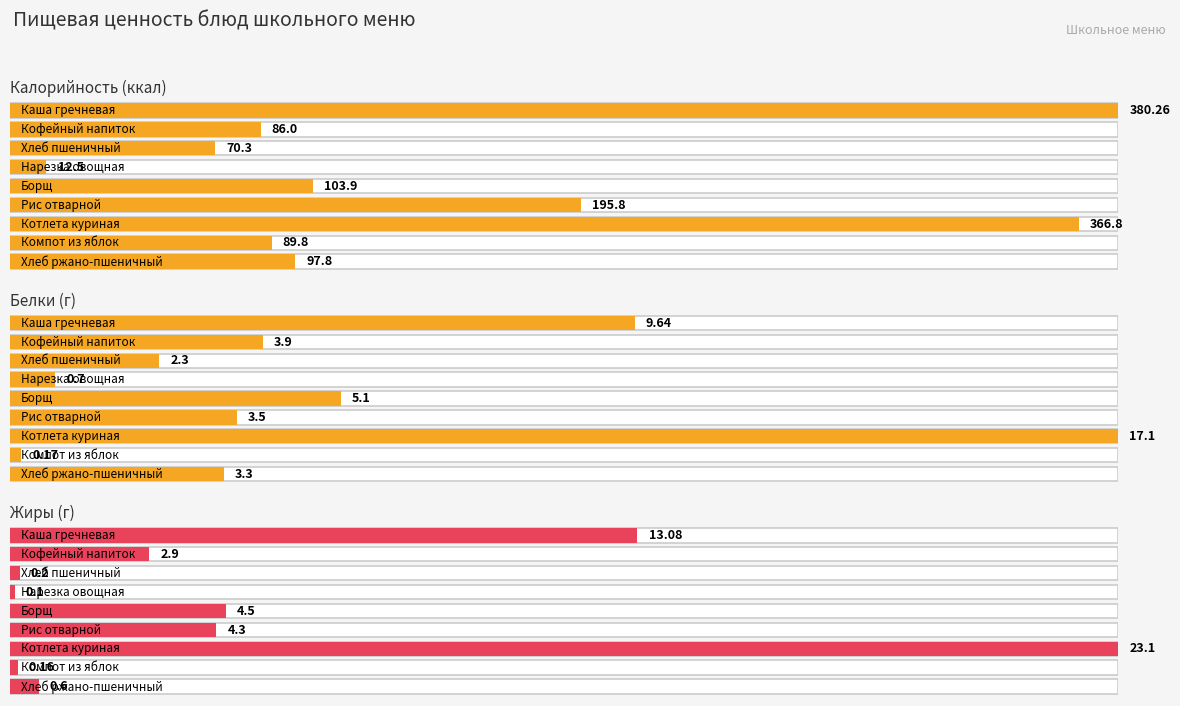

How many data points in Калорийность are less than 97?

4